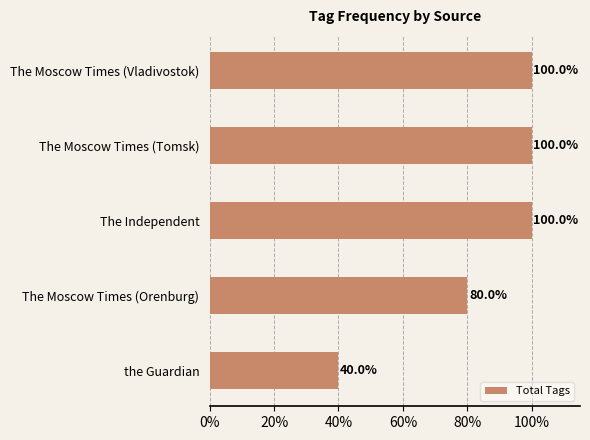

What is the label of the 1st bar from the top?

The Moscow Times (Vladivostok)